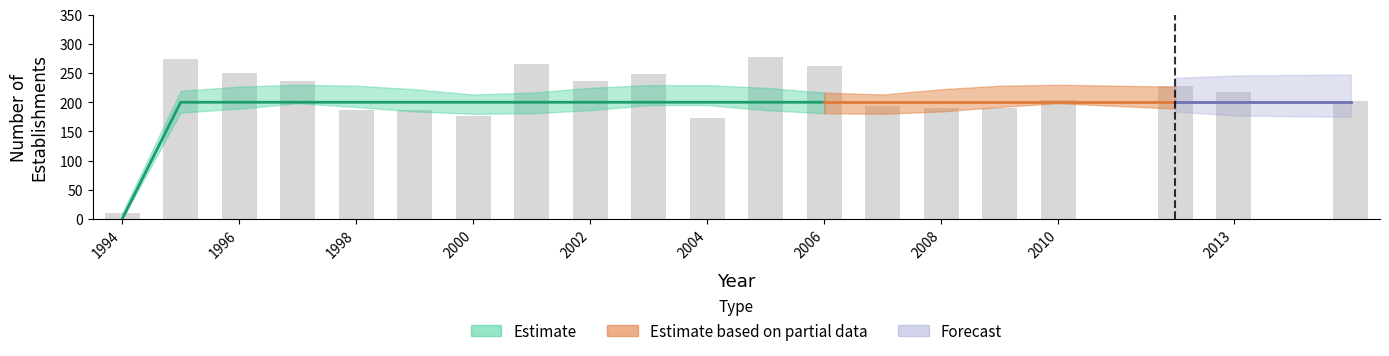

What is the total value across all series at 2008?

200